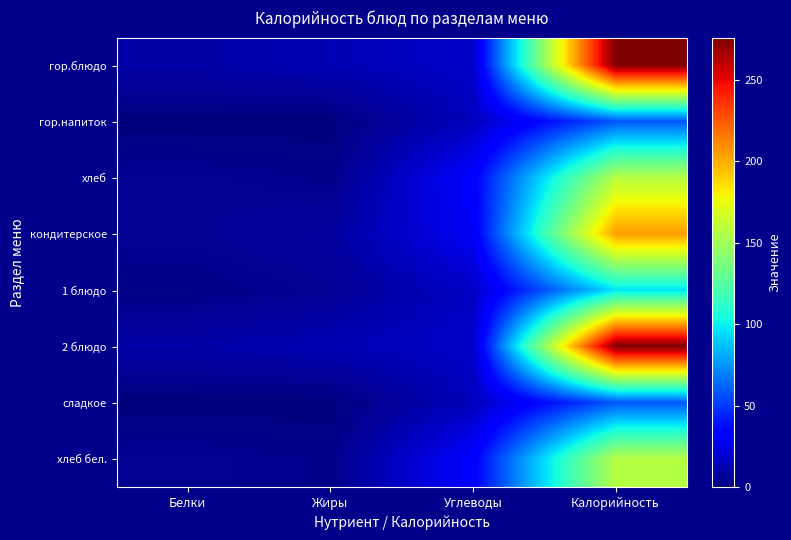

List the series in order of their peak value, lowest first.

гор.напиток, сладкое, 1 блюдо, хлеб, хлеб бел., кондитерское, гор.блюдо, 2 блюдо